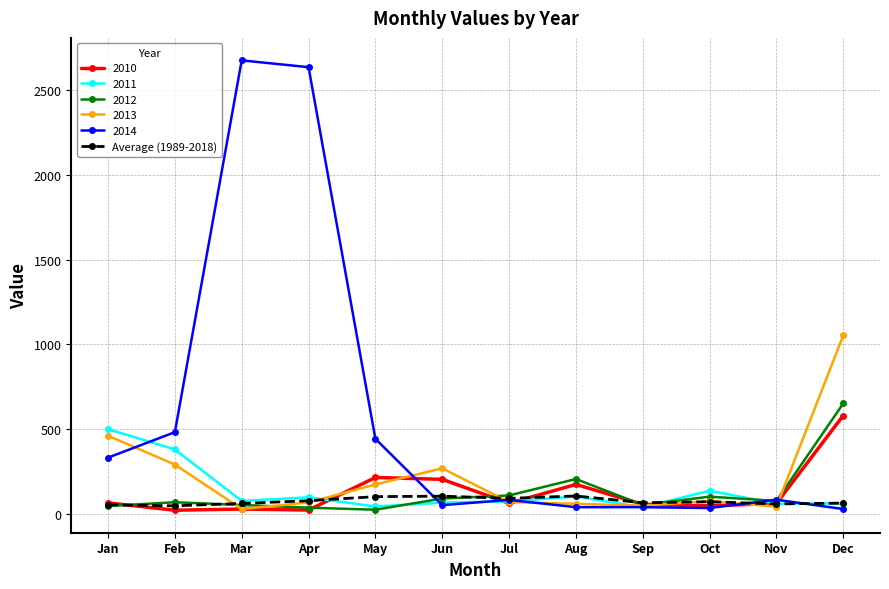

Which series has the largest range (max minus min)?

2014